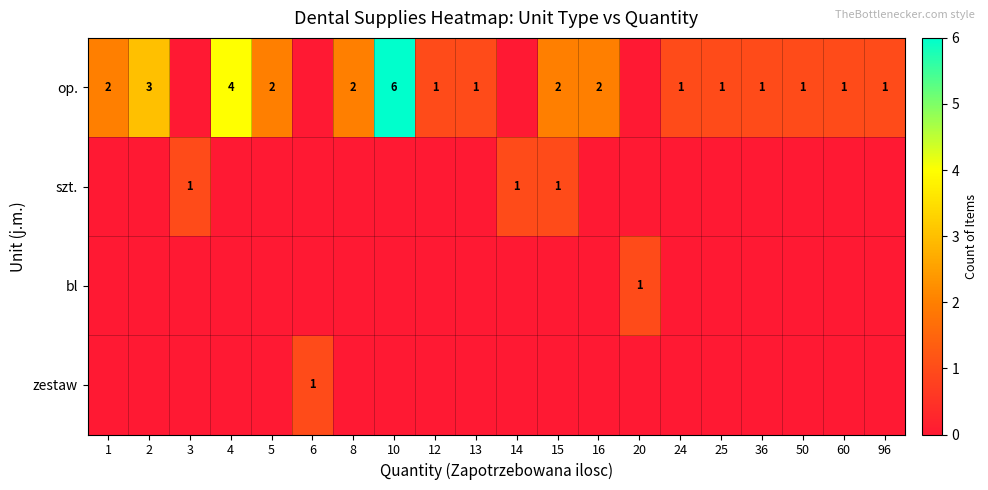

The value of op. at 8 is 3. True or false?

False